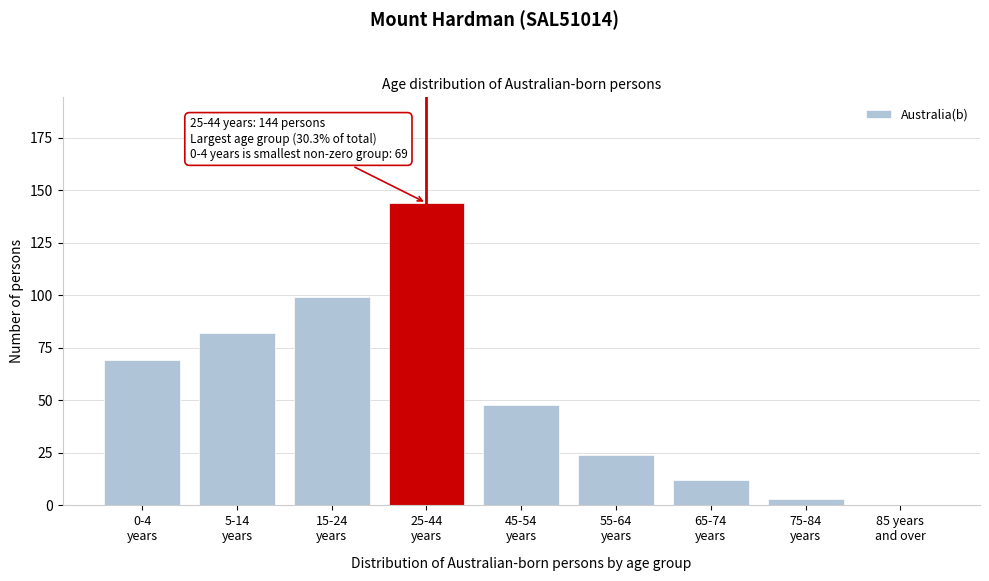

What is the sum of all values?

481